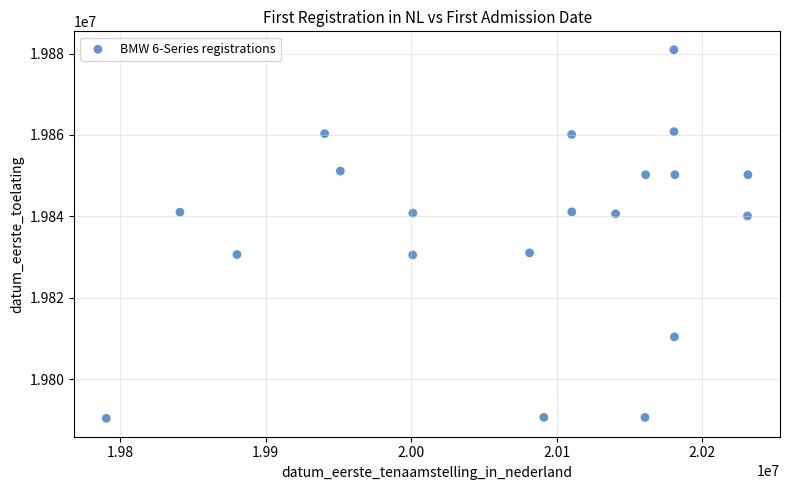

What is the range of X values (max minus min)?

440807